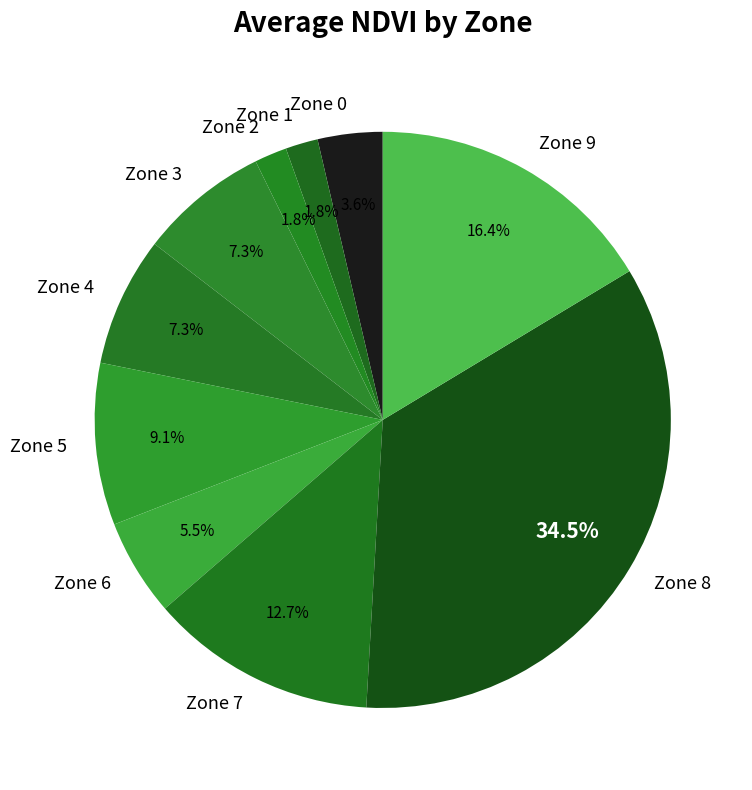

Which slice is the largest?

Zone 8